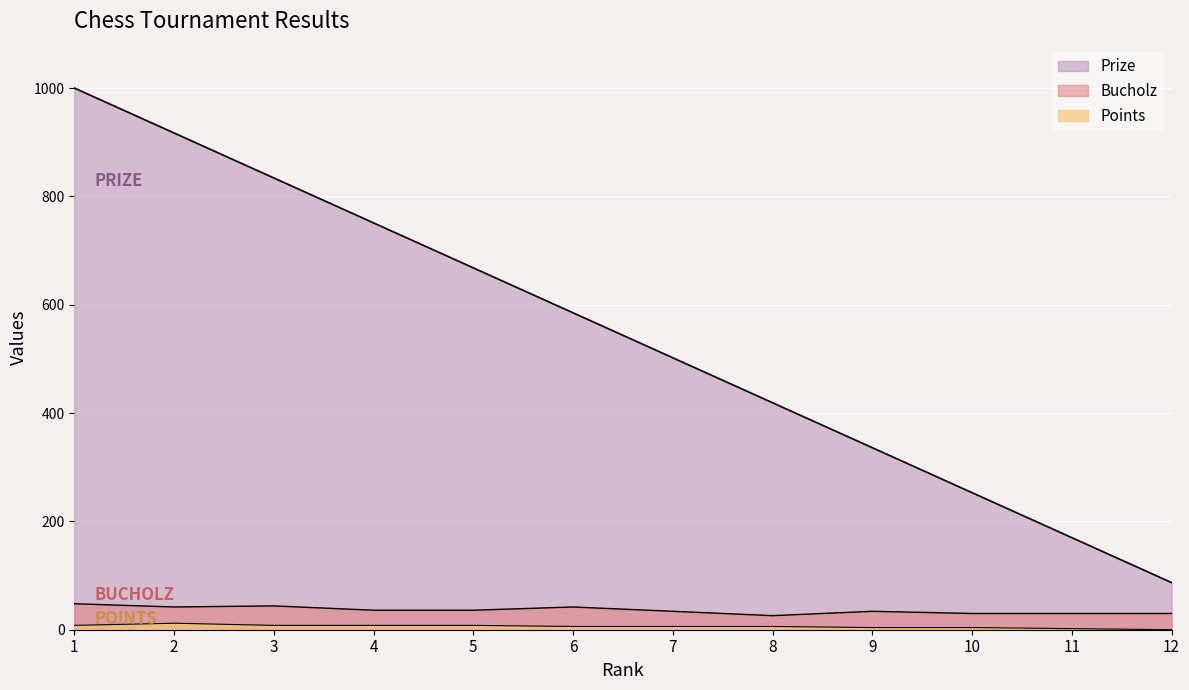

Is it true that Points equals 3 at 8?

False